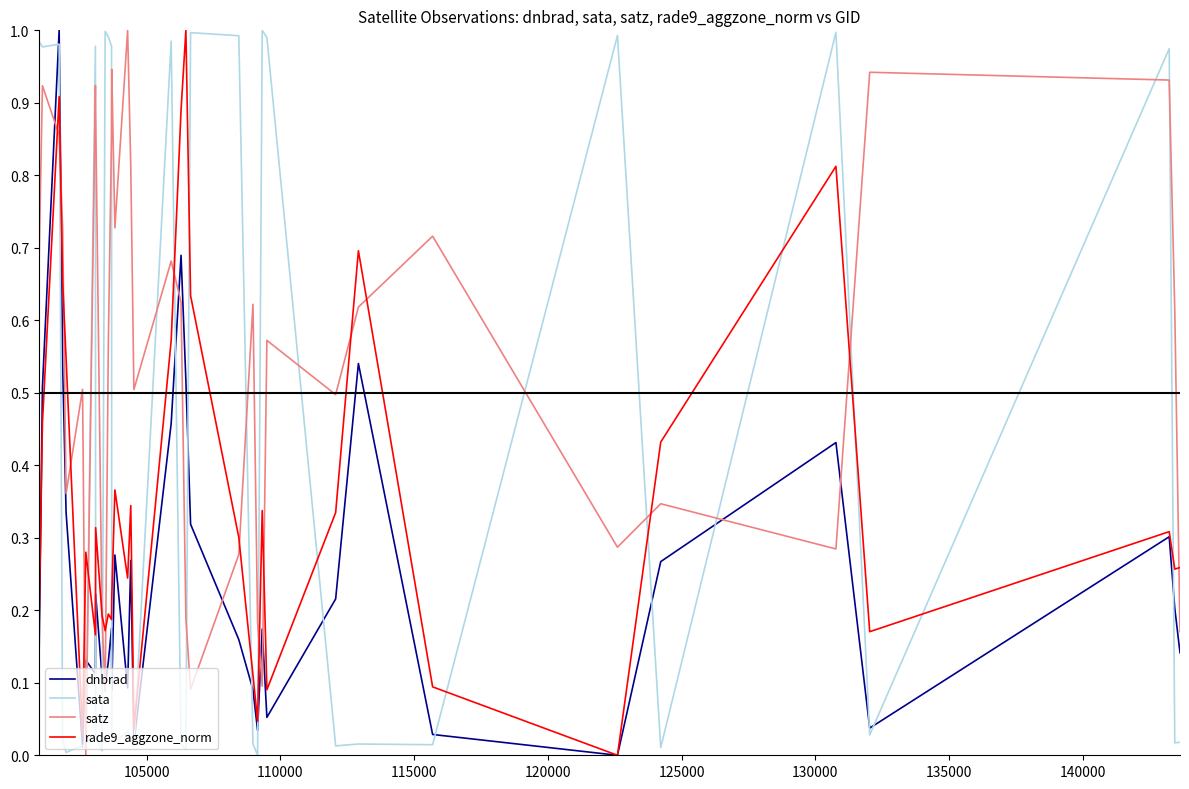

Which series ends up on top after the final intersection of sata and rade9_aggzone_norm?

rade9_aggzone_norm